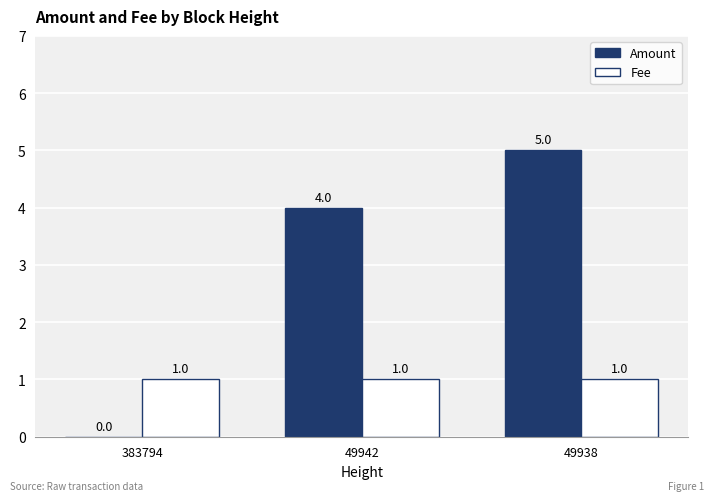

What is the total value across all series at 49942?

5